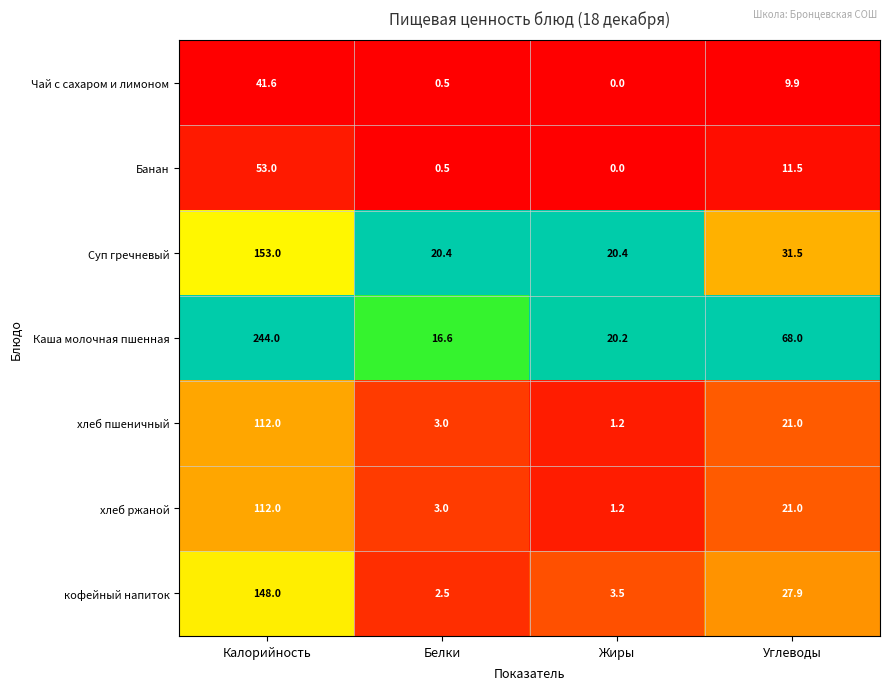

At which category is the sum across all series the highest?

Калорийность